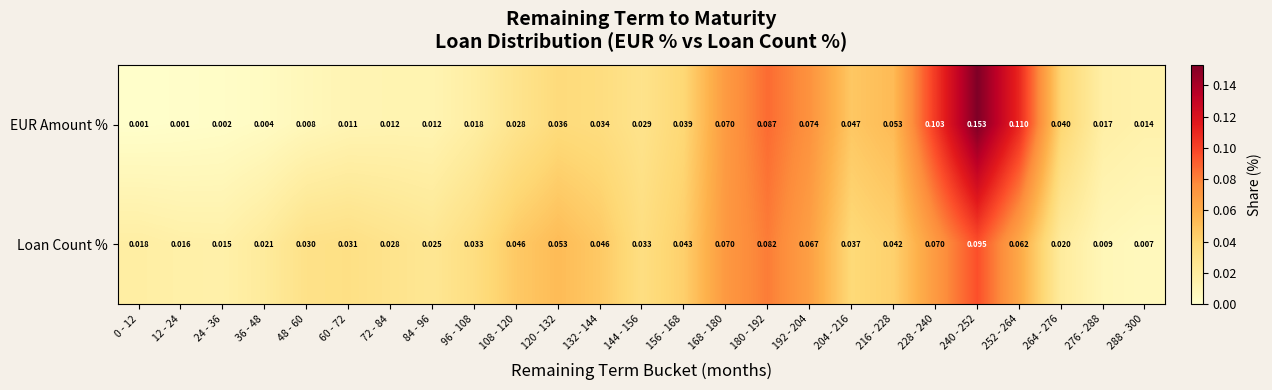

Between 108 - 120 and 156 - 168, which series saw the biggest shift?

EUR Amount %